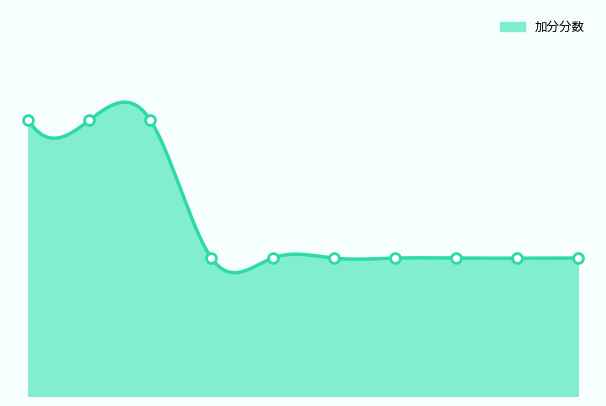

Between 9 and 7, which is larger?

9